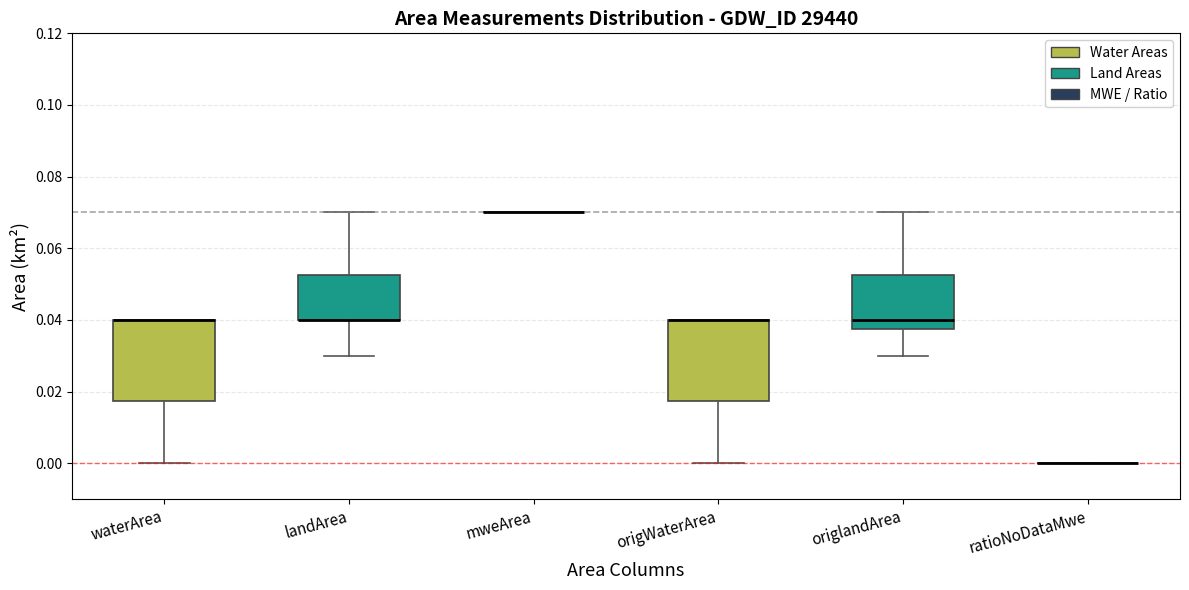

Where is the lower edge of the box for origWaterArea on the y-axis? The values are not printed on the chart, so give them approximately, as read against the axis.

0.018